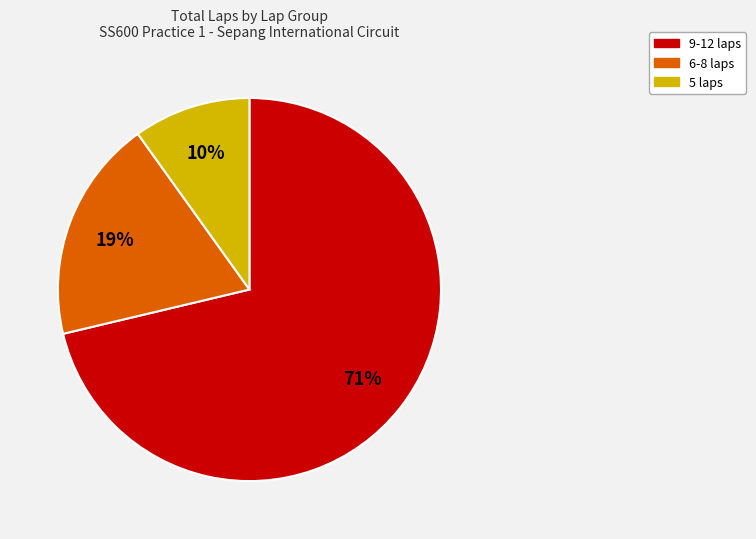

Is there a majority slice in this chart?

Yes